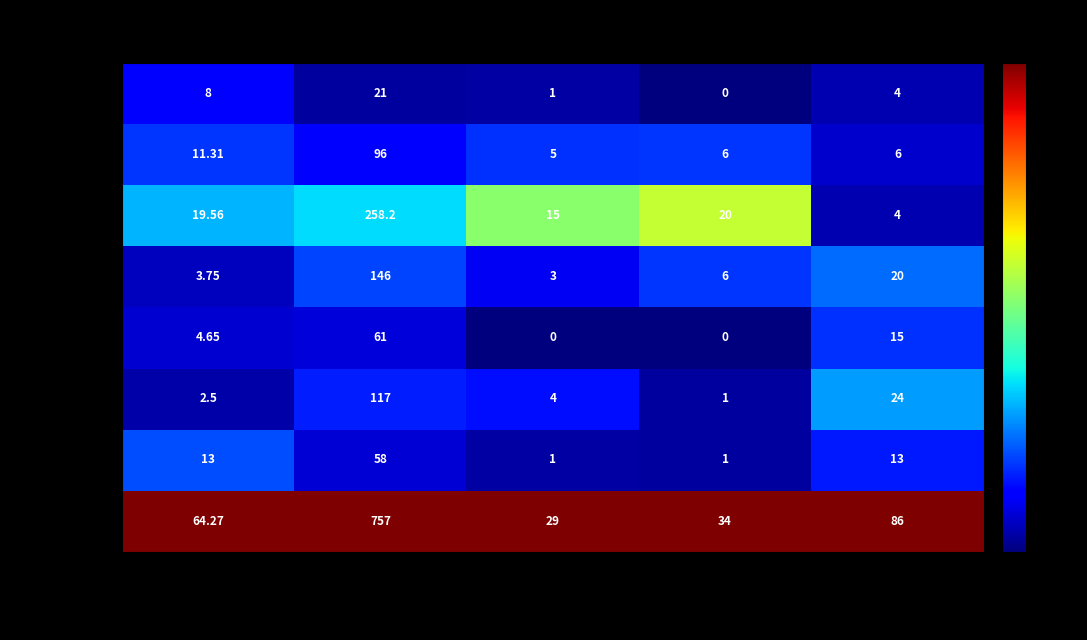

Which series has the largest total across all categories?

итого